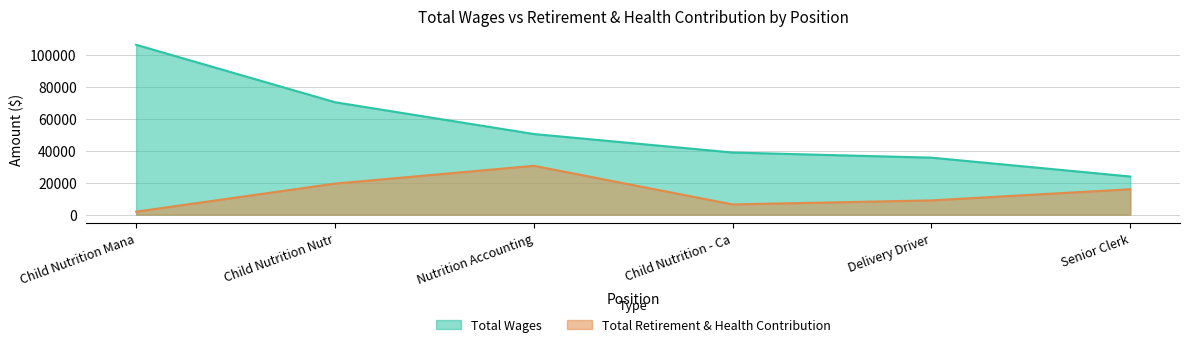

How many values in the Total Retirement & Health Contribution series are below 15870?

3